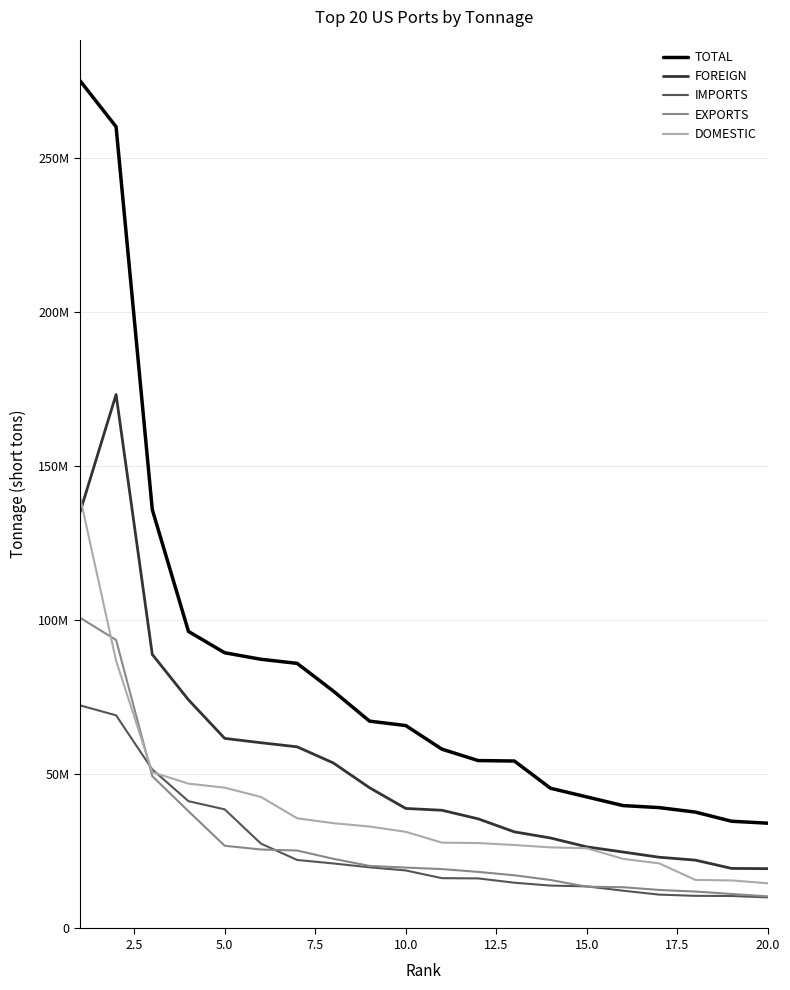

What are all the series names shown in the legend?

TOTAL, FOREIGN, IMPORTS, EXPORTS, DOMESTIC